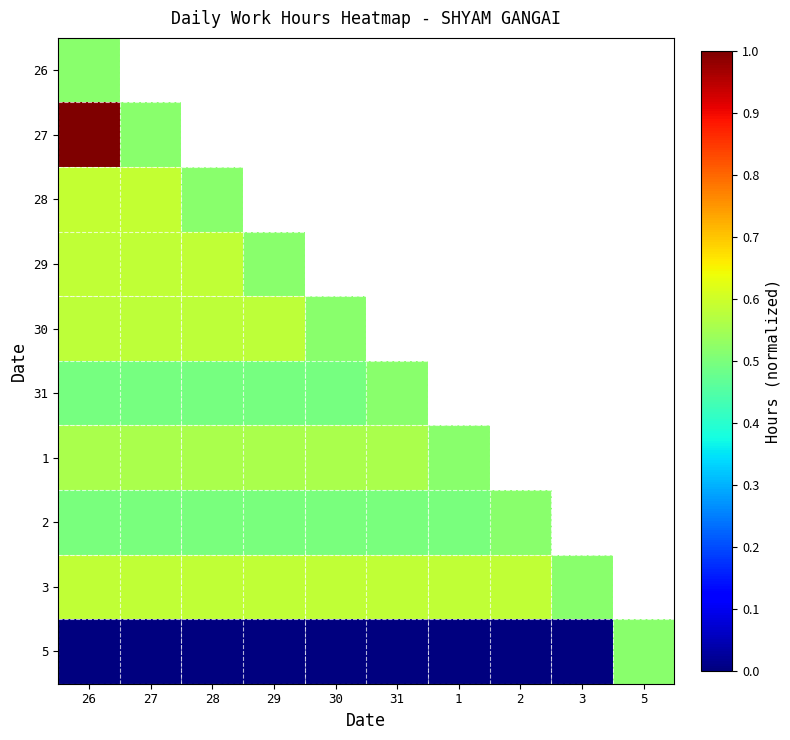

At how many categories does at least one series exceed 0?

10